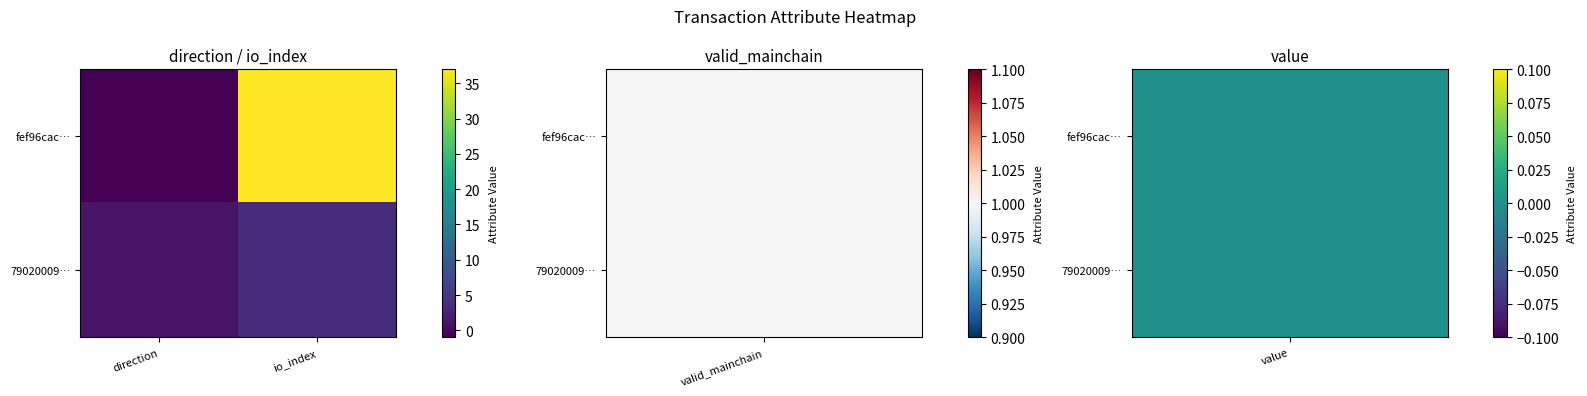

Reading left to right, list all the values displayed in this chart.

fef96cac…: direction=-1	io_index=37
79020009…: direction=1	io_index=4